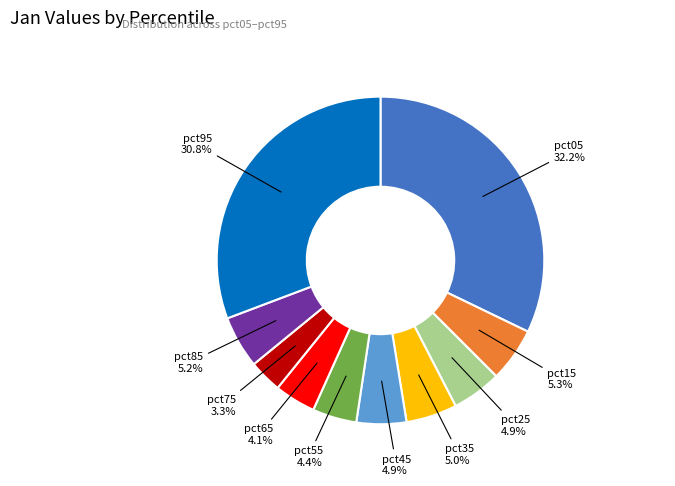

How many slices are in this pie chart?

10